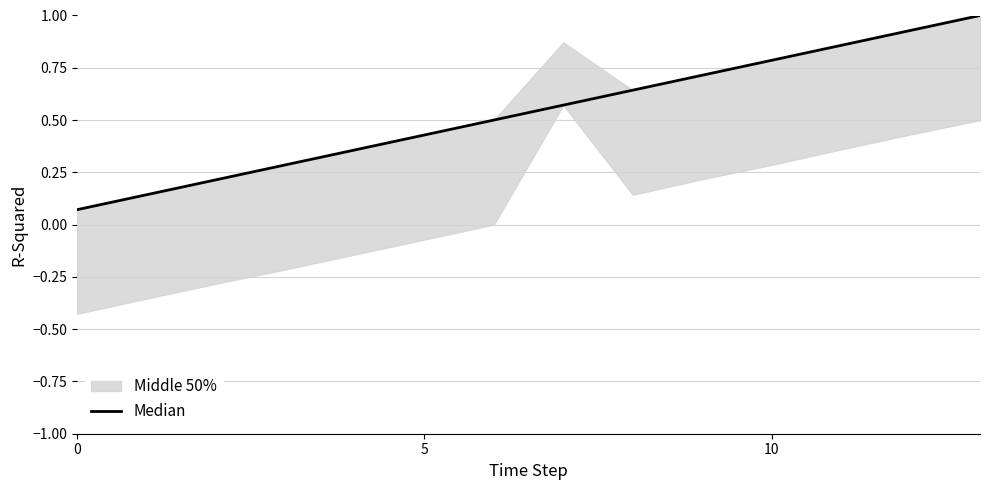

Is it true that the value at 3 is 0.1?

False